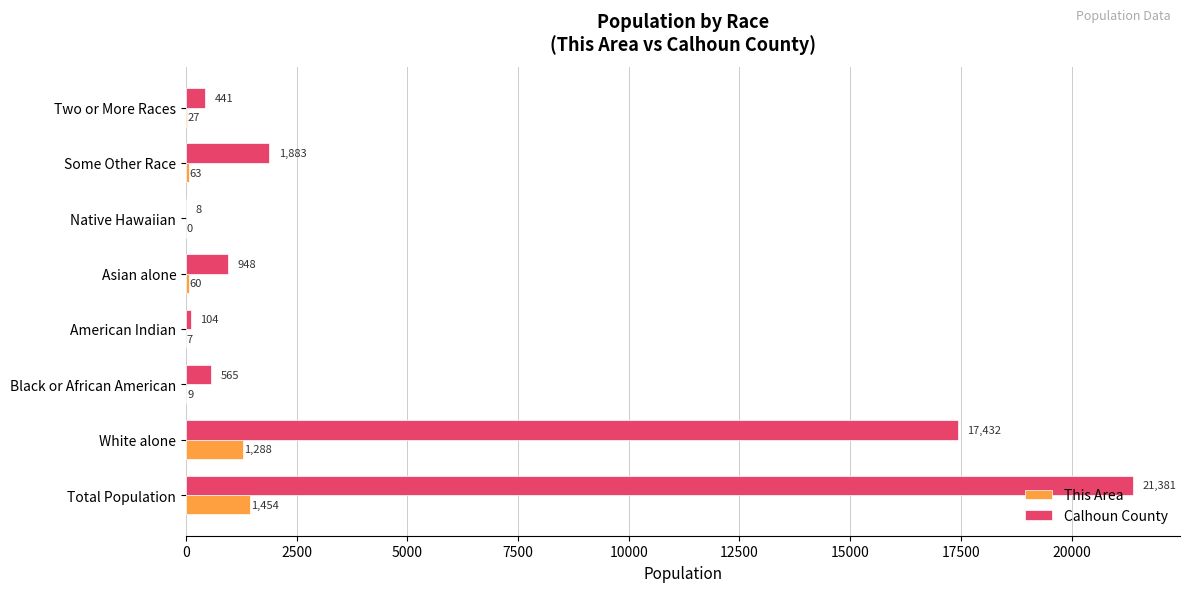

Which series changed the most between Total Population and White alone?

Calhoun County